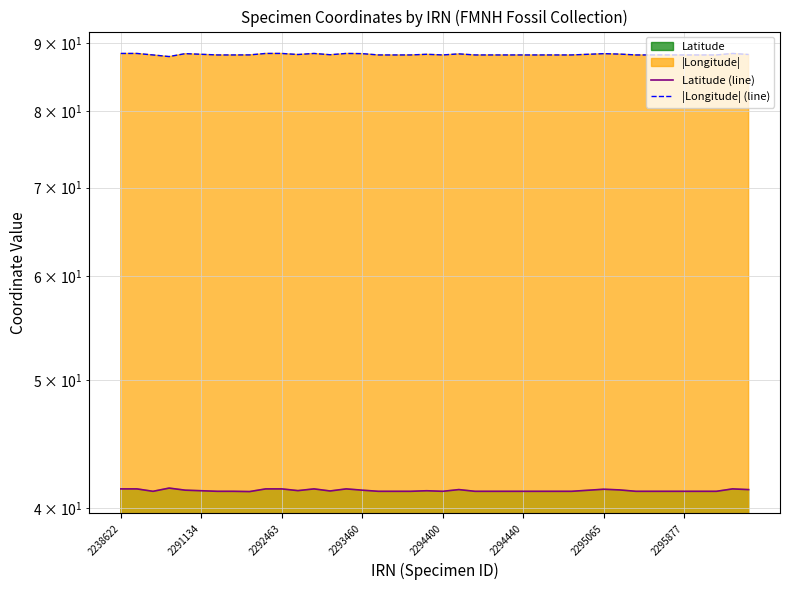

The value of |Longitude| (line) at 32 is 153.7. True or false?

False